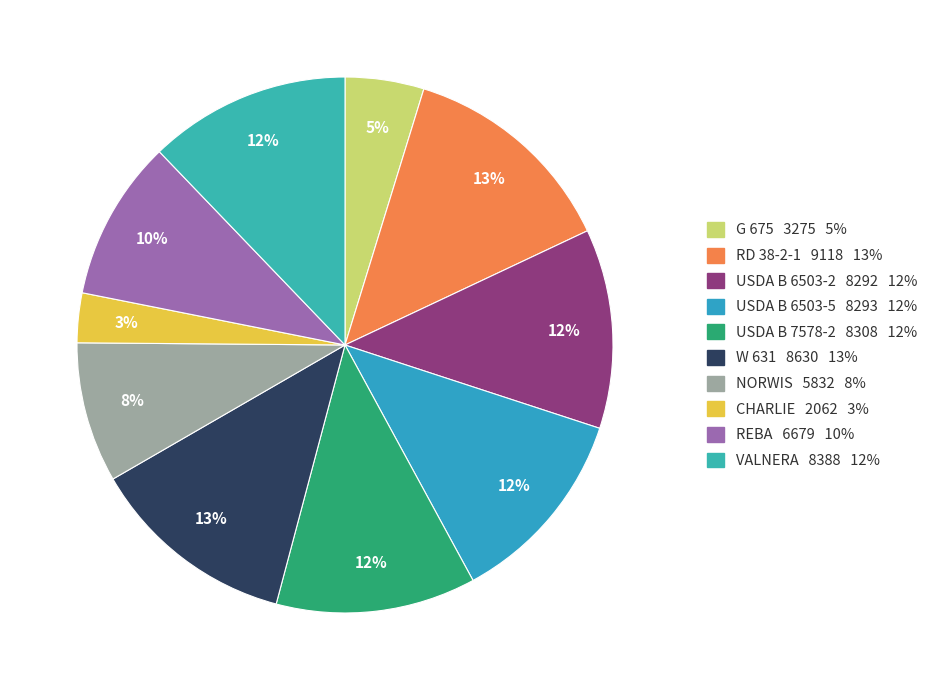

Is there any slice that represents more than half of the pie?

No